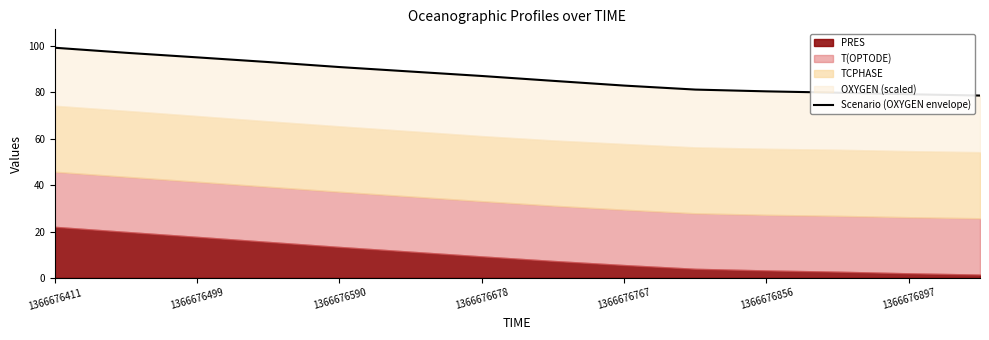

What is the difference between the values at 7 and 1366676767?

5.9